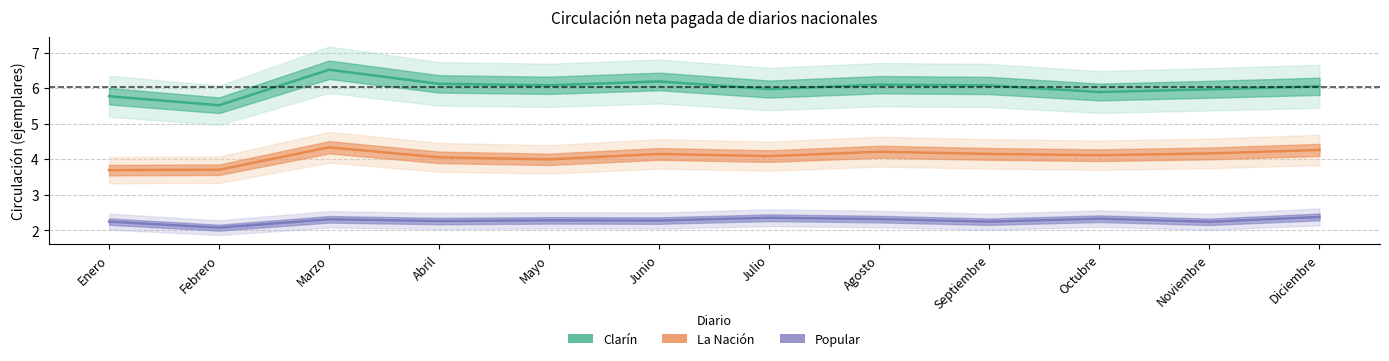

Which series has the largest total across all categories?

Clarín